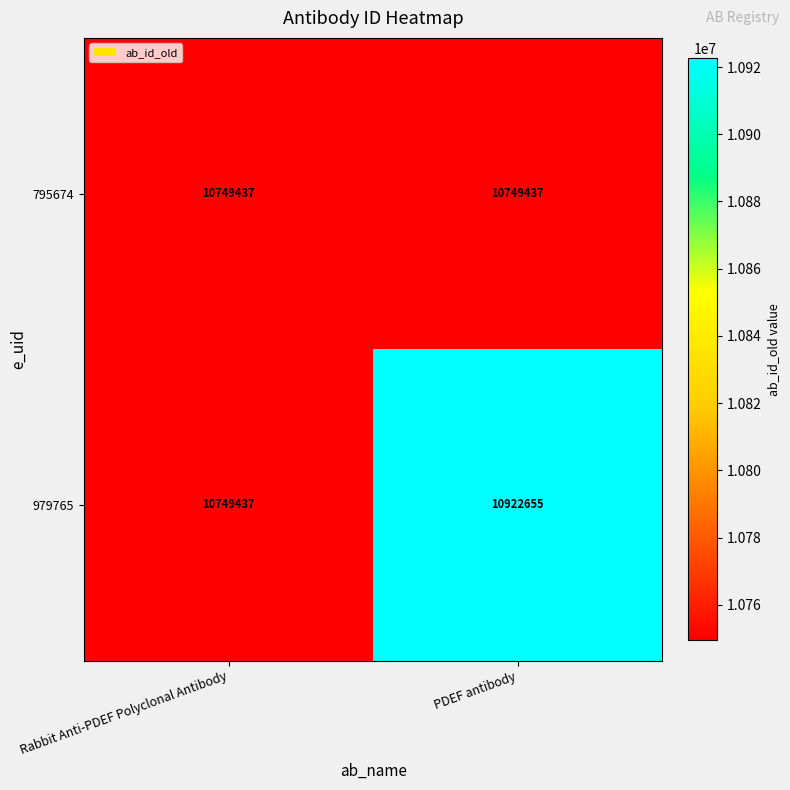

Which series changed the most between Rabbit Anti-PDEF Polyclonal Antibody and PDEF antibody?

979765